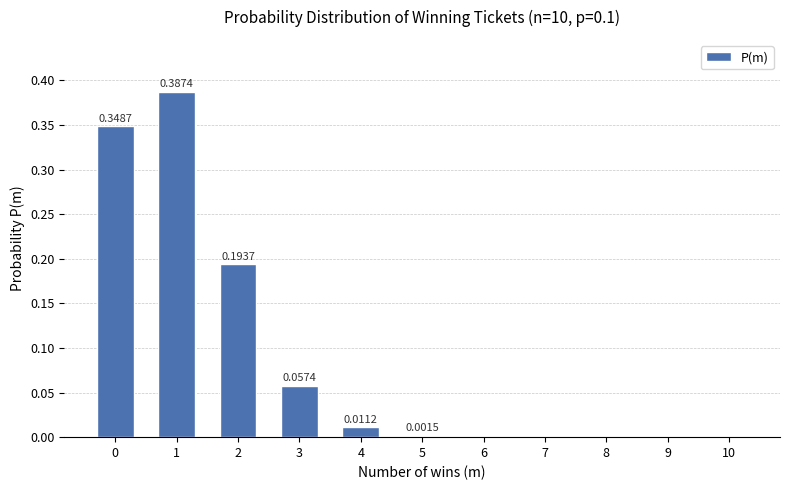

At which category does the chart reach its peak across all series?

1